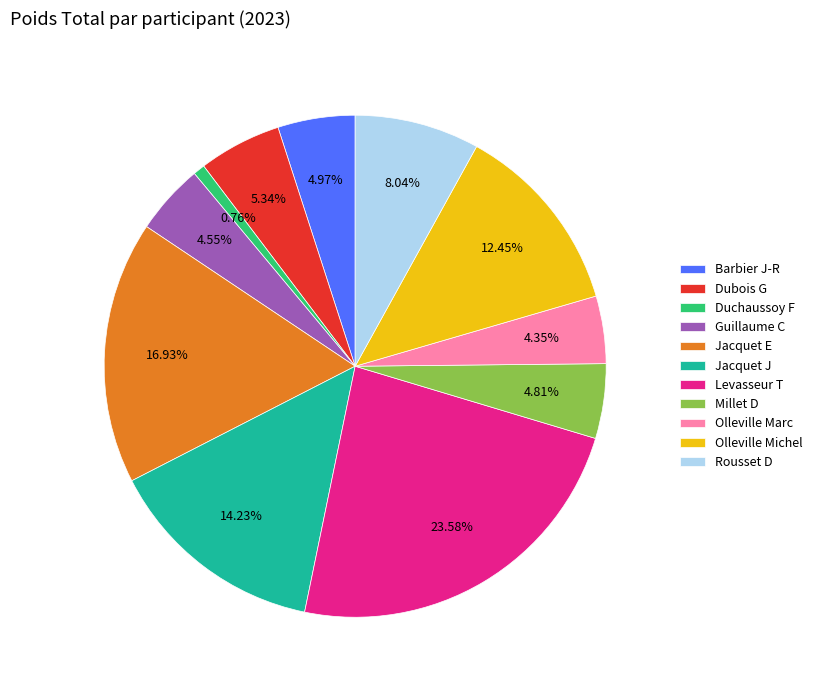

To the nearest percent, what portion does Olleville Michel represent?

12%